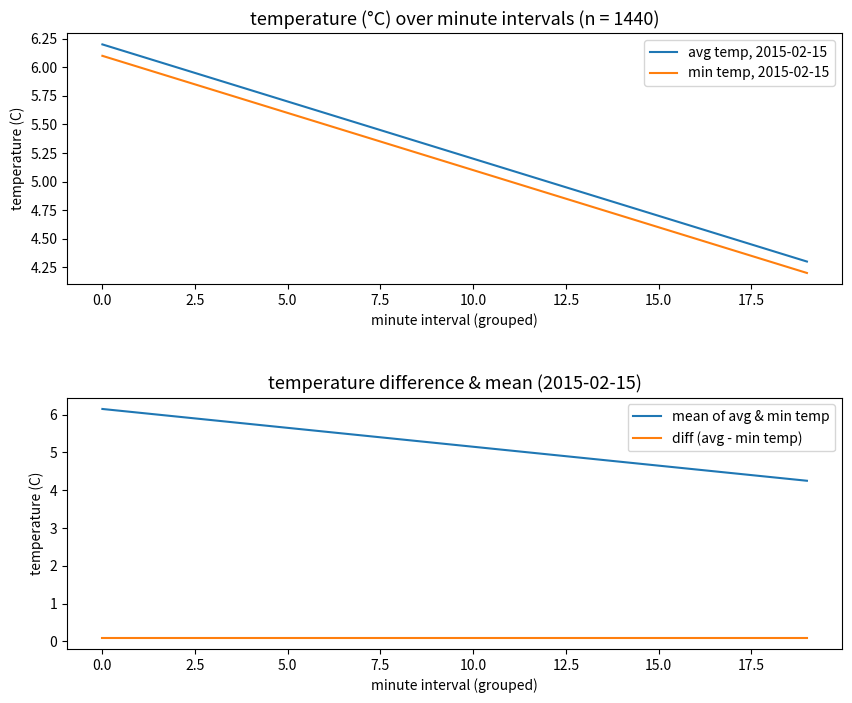

What are all the series names shown in the legend?

avg temp, 2015-02-15, min temp, 2015-02-15, mean of avg & min temp, diff (avg - min temp)